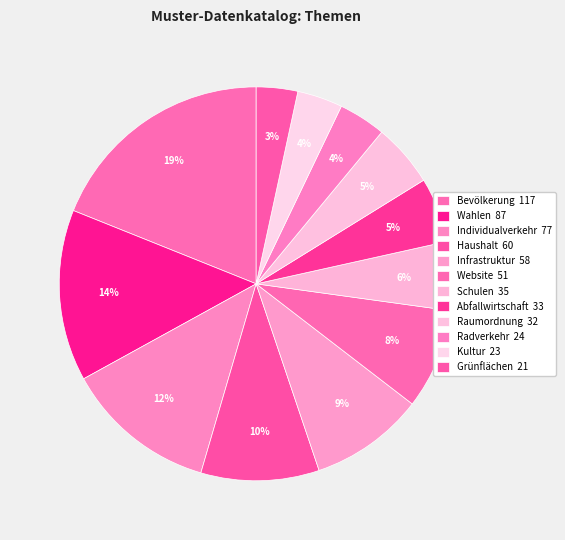

How many slices are in this pie chart?

12